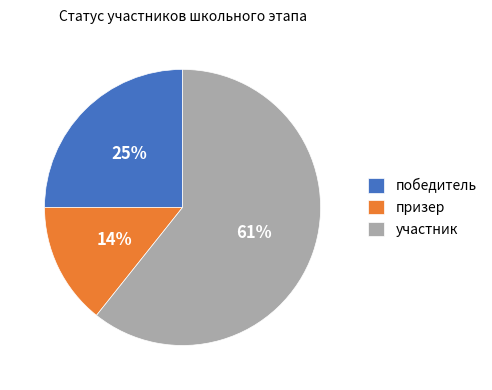

What is the smallest slice in the pie chart?

призер